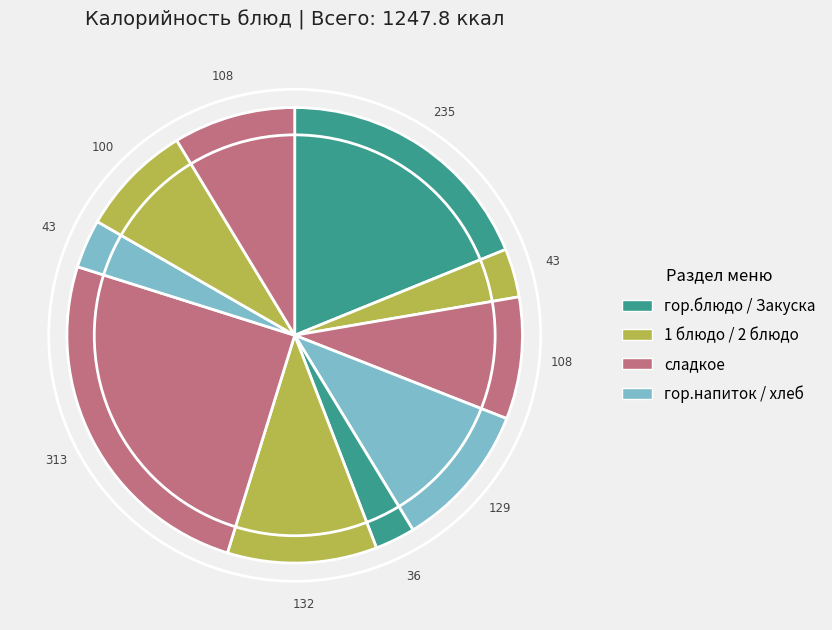

How many slices are in this pie chart?

10